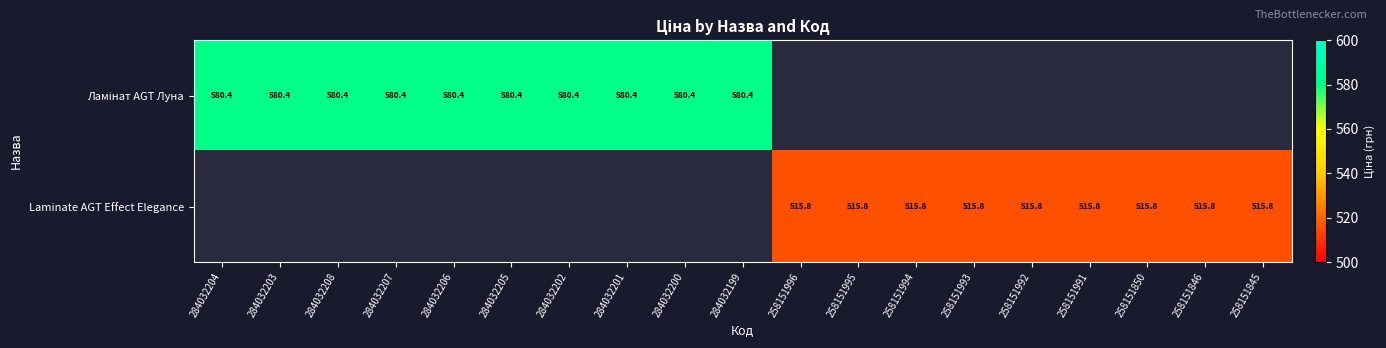

List the series in order of their overall mean, highest first.

Ламінат AGT Луна, Laminate AGT Effect Elegance